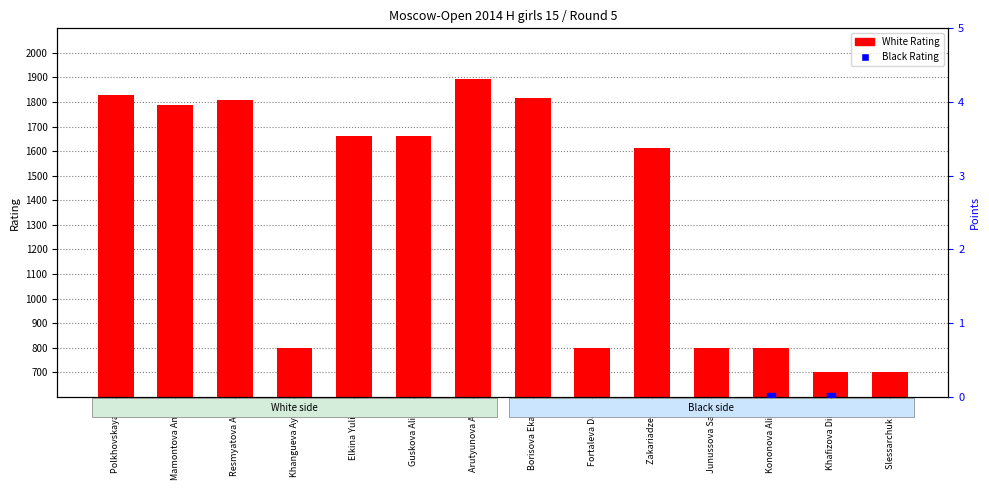

Which series has the largest total across all categories?

White Rating